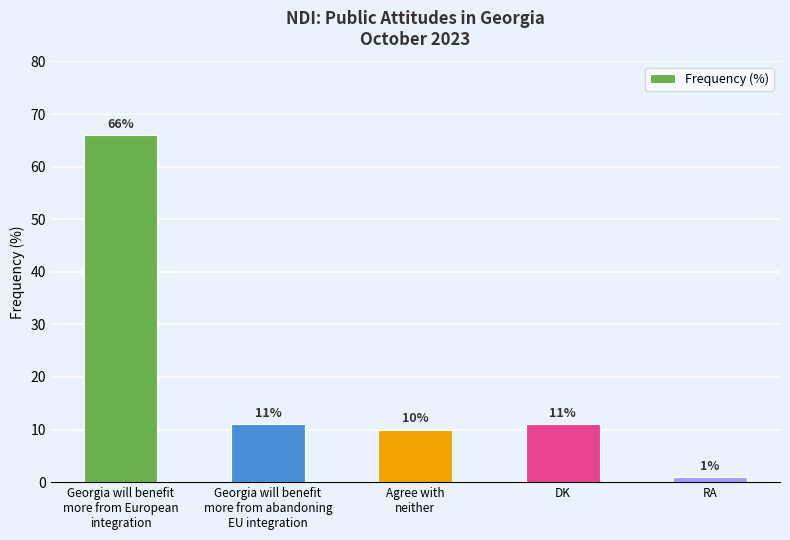

True or false: the data shows 11 at DK.

True